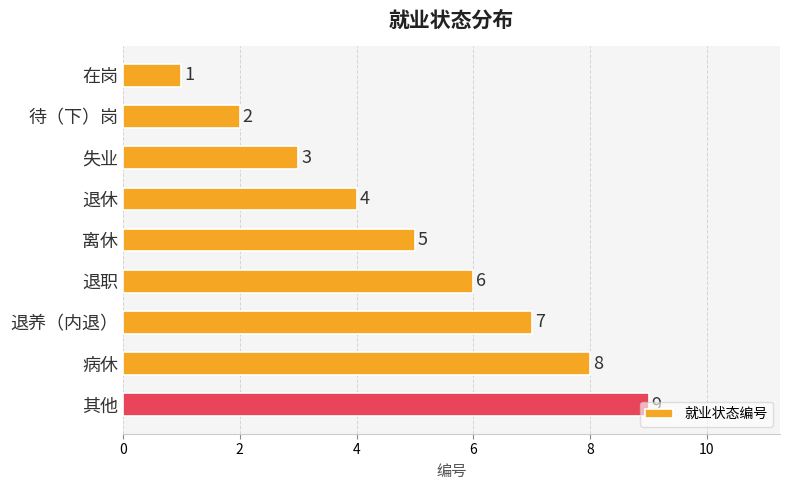

Rank the categories by value from highest to lowest.

其他, 病休, 退养（内退）, 退职, 离休, 退休, 失业, 待（下）岗, 在岗